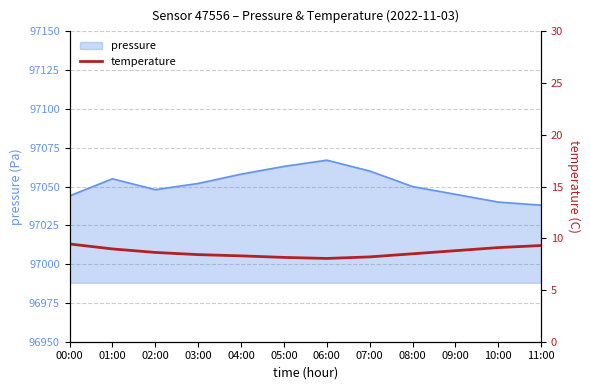

What is the value of the 4th point from the left?

8.4